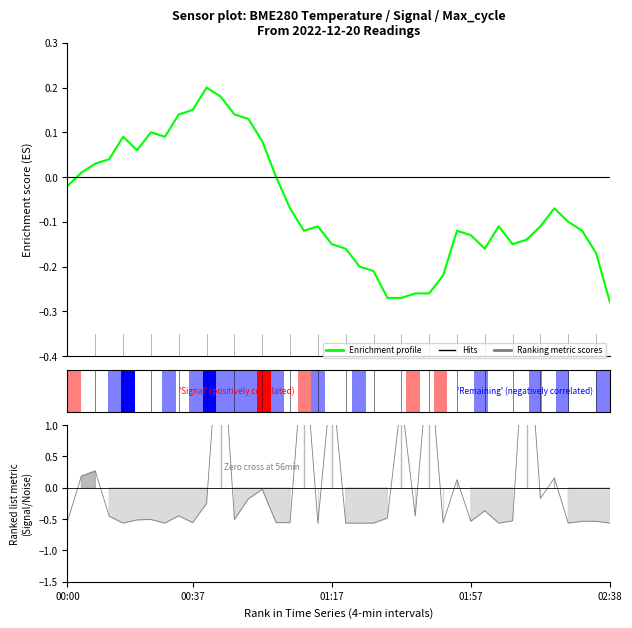

Does the chart have visible grid lines?

No